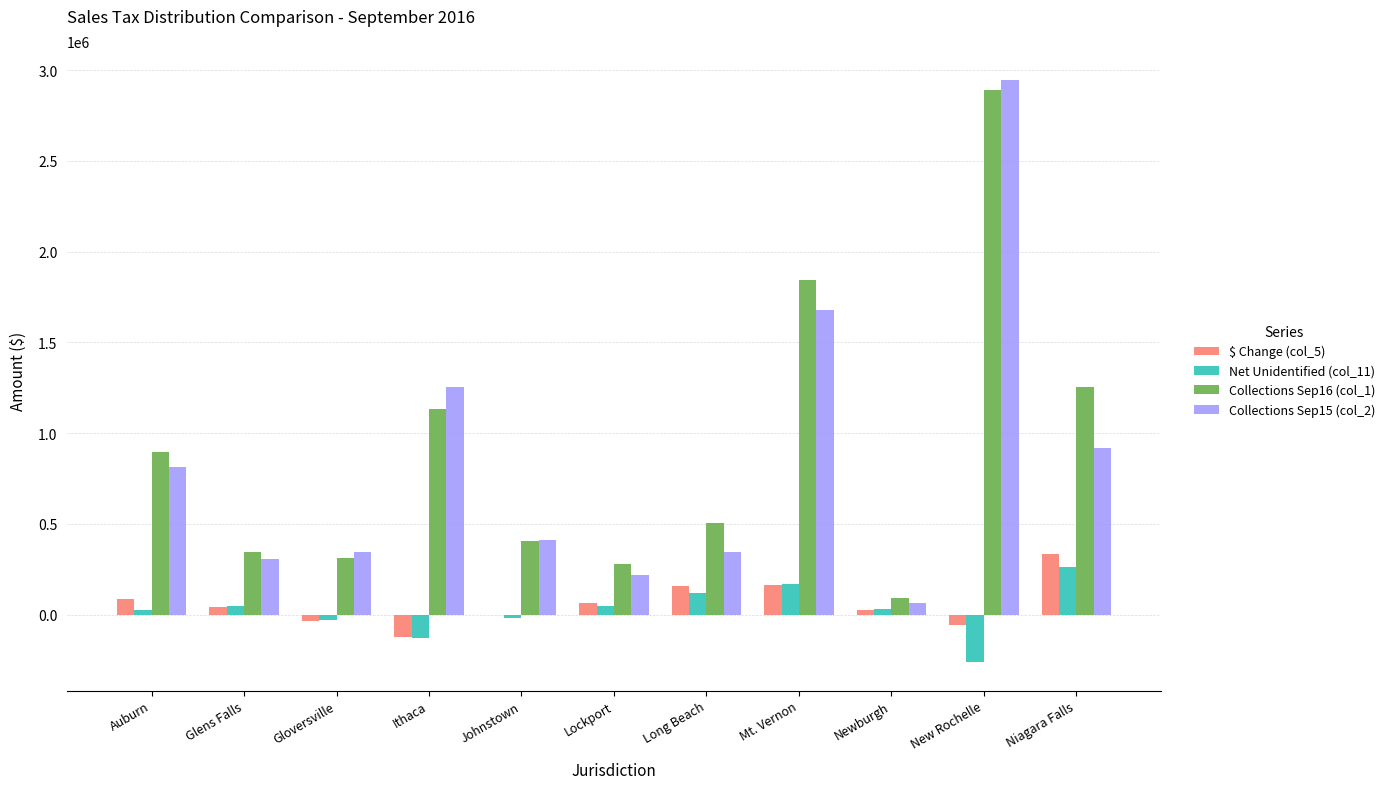

What is the sum of all $ Change (col_5) values?

661300.5